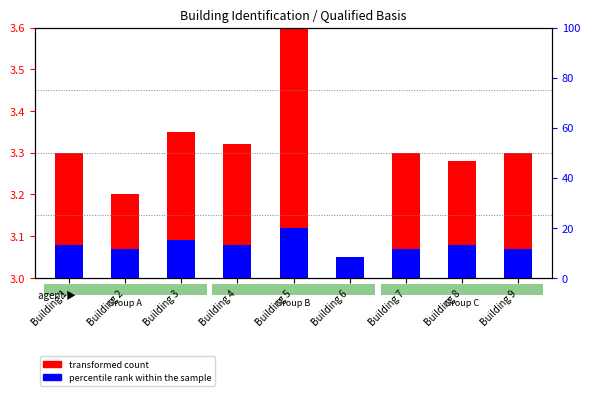

Rank the series by their maximum value, from lowest to highest.

percentile rank within the sample, transformed count